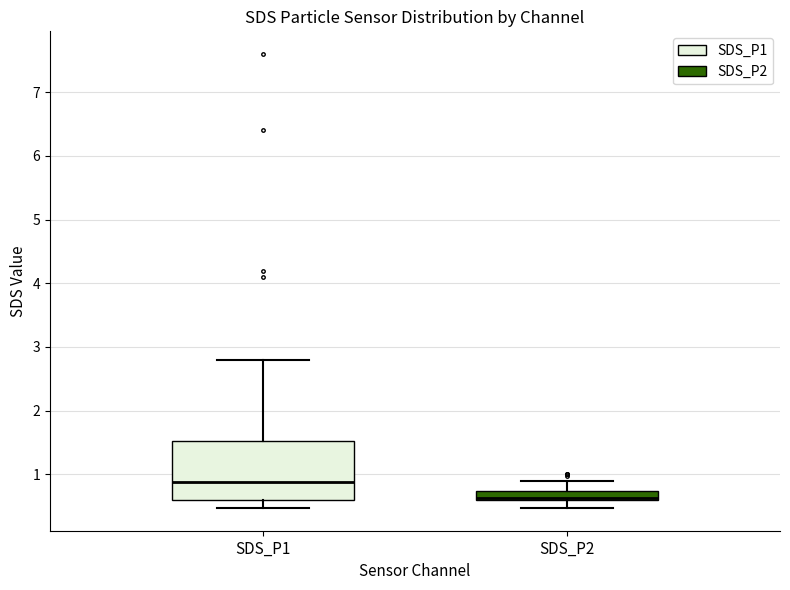

Which box is the tallest, from its lower edge to its upper edge?

SDS_P1